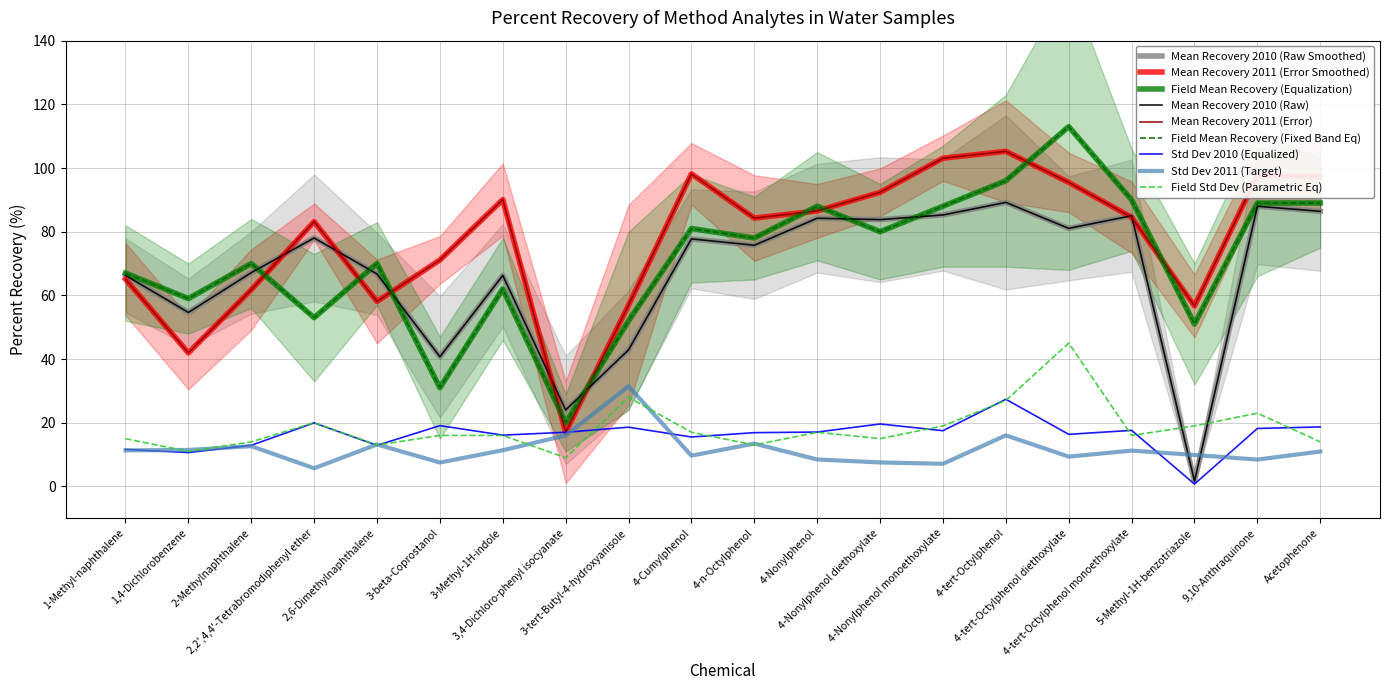

What is the minimum value shown in the chart?

0.7